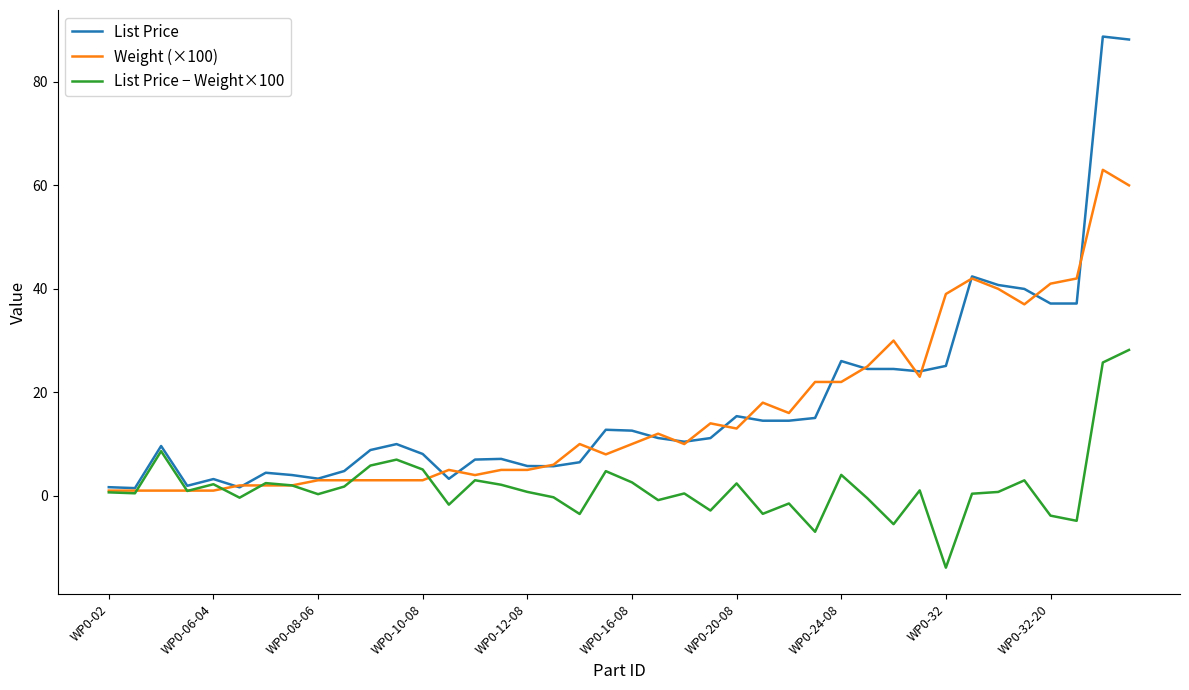

Rank the series by their maximum value, from lowest to highest.

List Price − Weight×100, Weight (×100), List Price